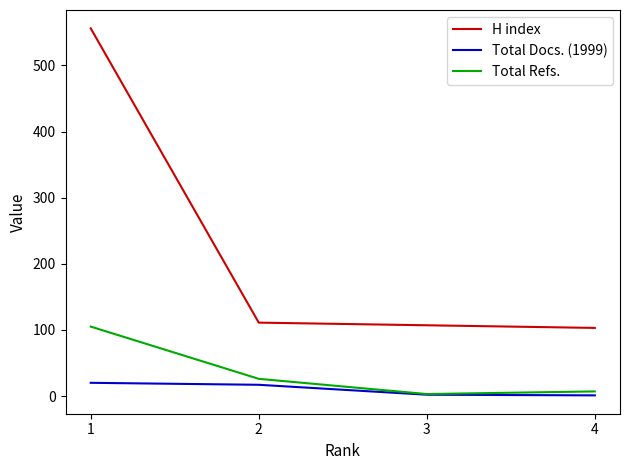

What is the difference between the maximum and minimum values in the Total Docs. (1999) series?

19